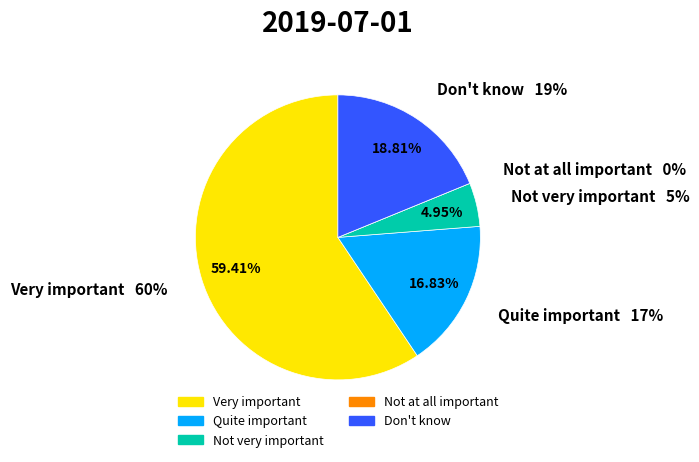

To the nearest percent, what is the average slice percentage?

20%